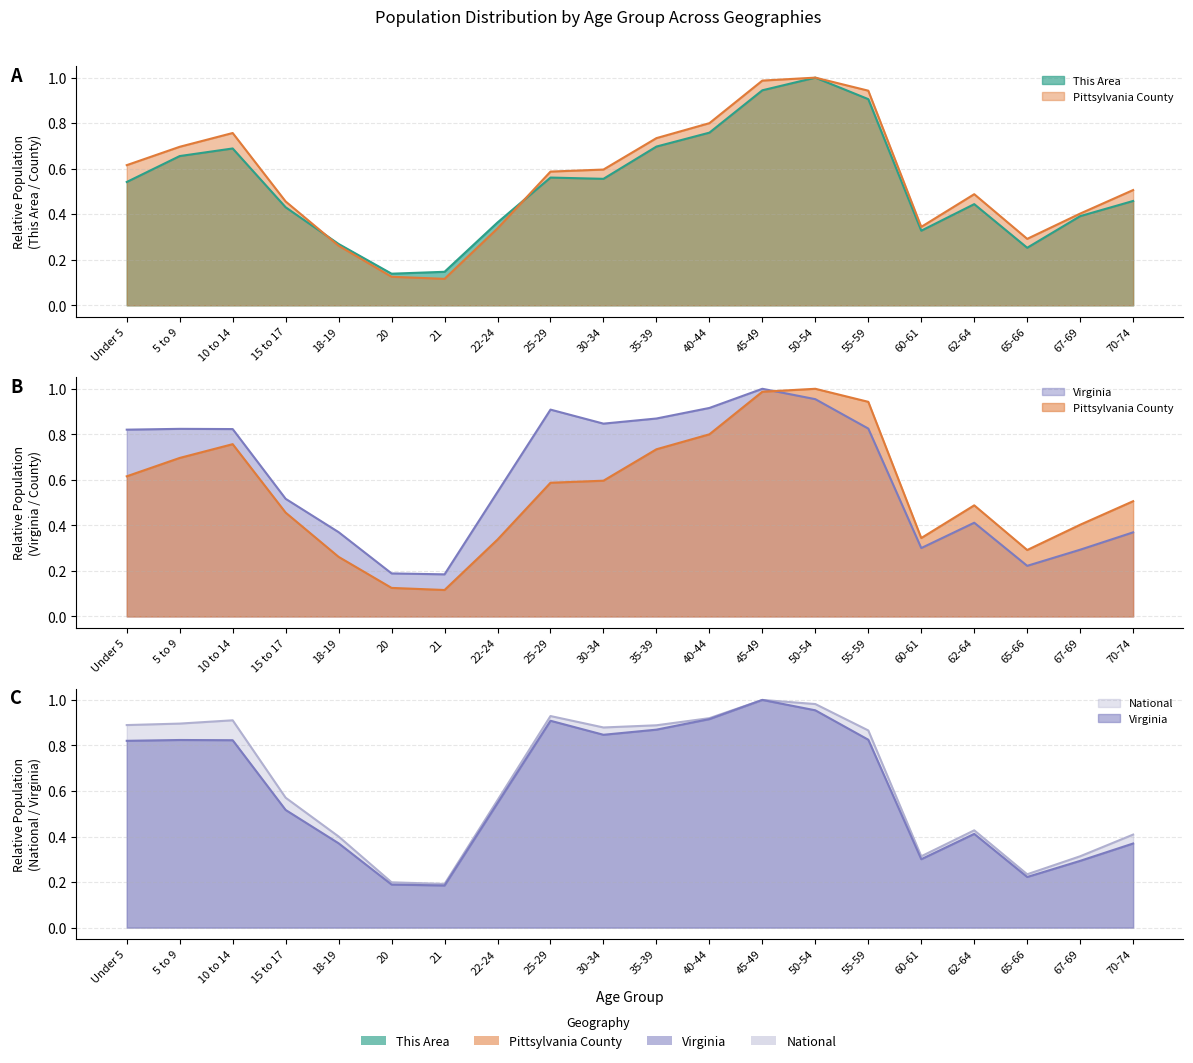

Rank the series by their maximum value, from highest to lowest.

This Area, Pittsylvania County, Virginia, National